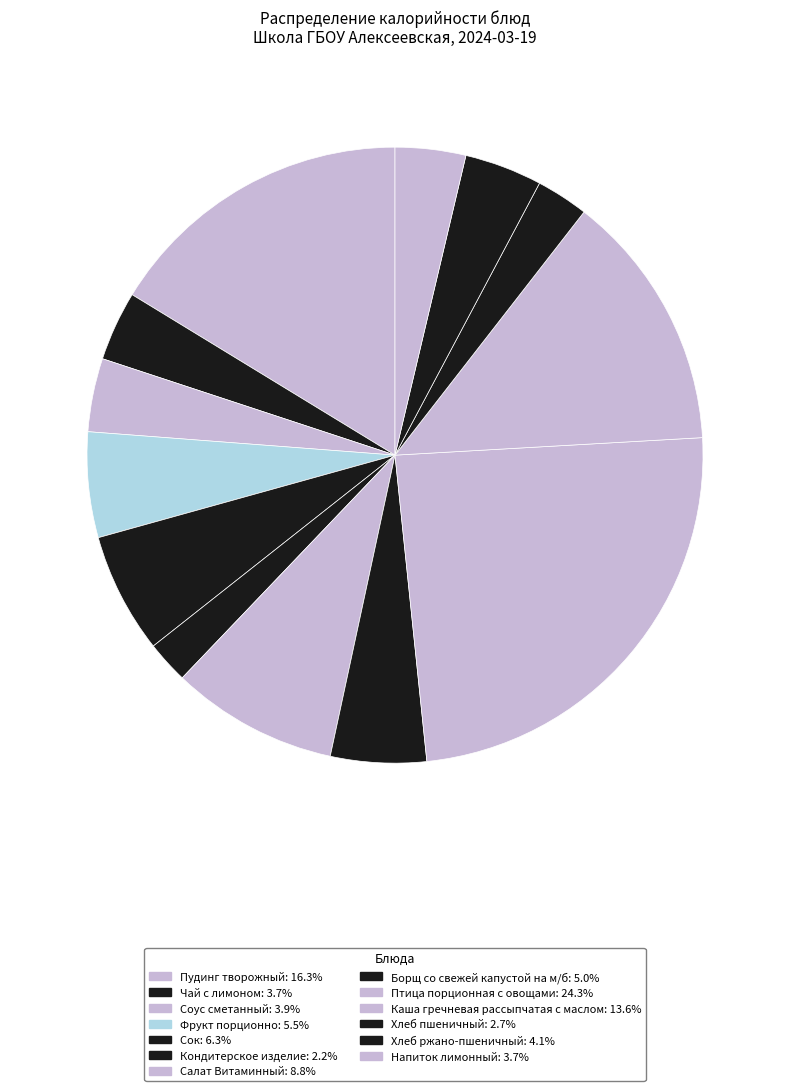

How many segments does this pie chart have?

13